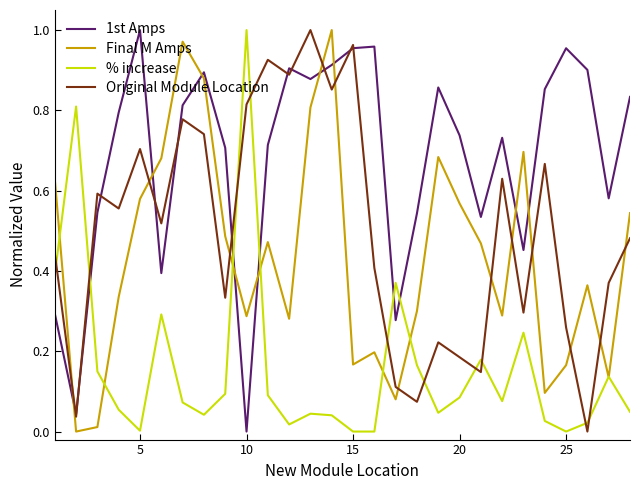

In % increase, how many points are higher than both neighbors (excluding endpoints)?

8